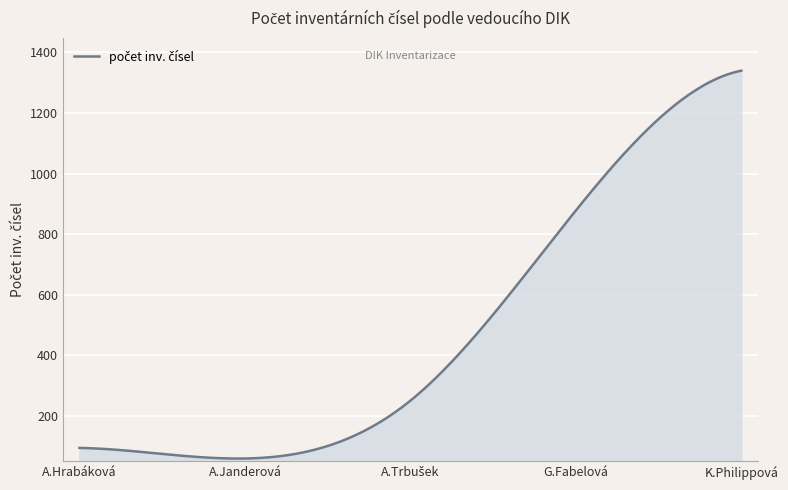

What is the difference between the second highest and minimum values?

1279.6